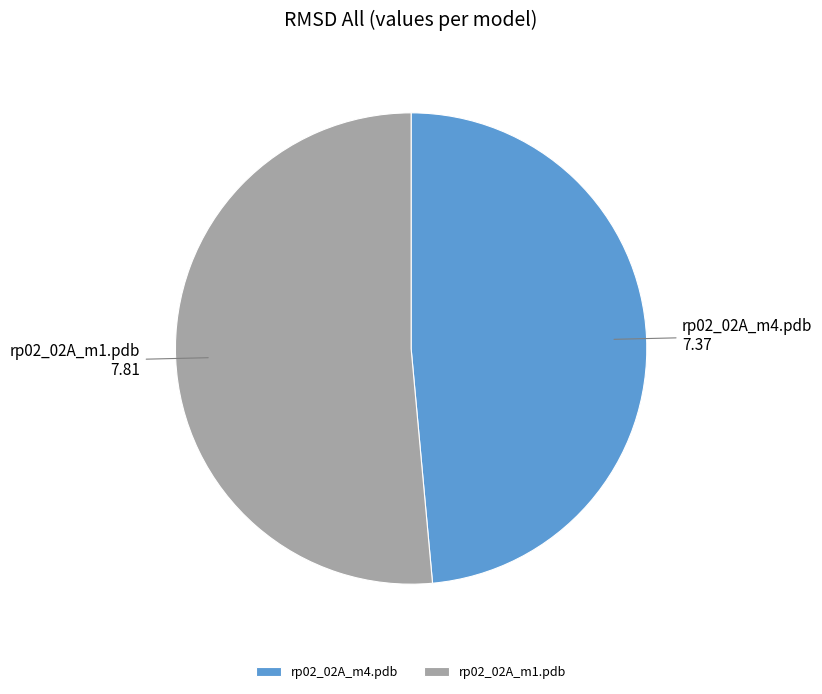

Approximately how many times larger is the value at rp02_02A_m4.pdb compared to rp02_02A_m1.pdb?

0.9